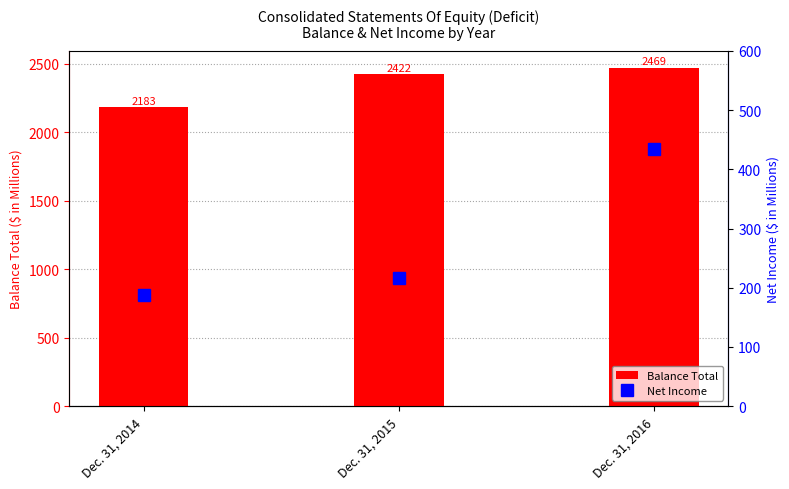

Reading left to right, extract all data points from this chart.

Balance Total: Dec. 31, 2014=2183	Dec. 31, 2015=2422	Dec. 31, 2016=2469
Net Income: Dec. 31, 2014=188	Dec. 31, 2015=217	Dec. 31, 2016=434